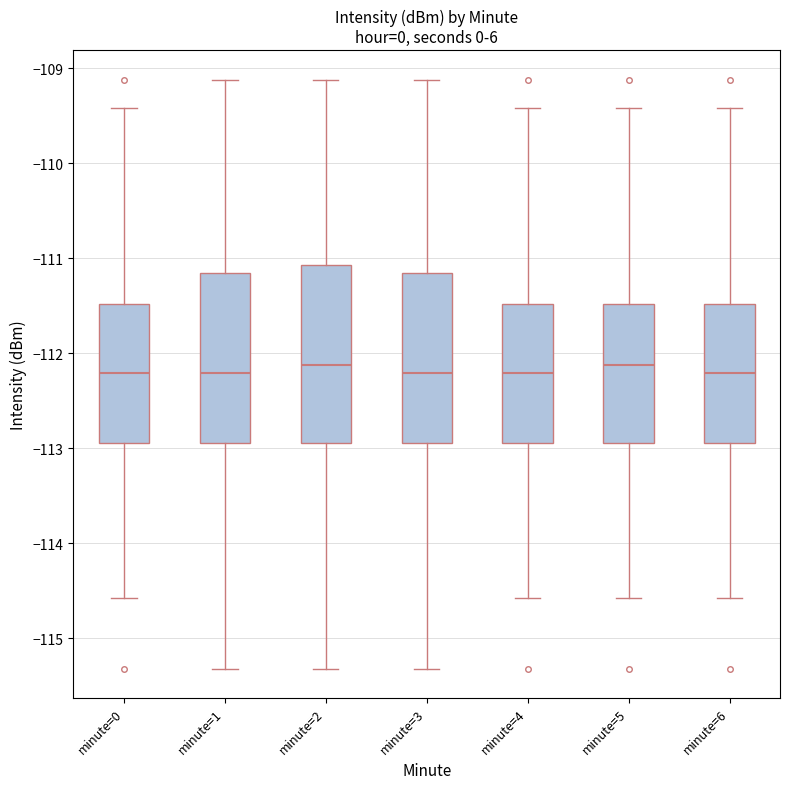

Reading left to right, read every box against the y-axis: the position of its median line, the range the box covers, and the ends of its whiskers. The values are not printed on the chart, so give them approximately, as read against the axis.

minute=0: median -112.2, box -112.9 to -111.5, whiskers -114.6 to -109.4
minute=1: median -112.2, box -112.9 to -111.2, whiskers -115.3 to -109.1
minute=2: median -112.1, box -112.9 to -111.1, whiskers -115.3 to -109.1
minute=3: median -112.2, box -112.9 to -111.2, whiskers -115.3 to -109.1
minute=4: median -112.2, box -112.9 to -111.5, whiskers -114.6 to -109.4
minute=5: median -112.1, box -112.9 to -111.5, whiskers -114.6 to -109.4
minute=6: median -112.2, box -112.9 to -111.5, whiskers -114.6 to -109.4